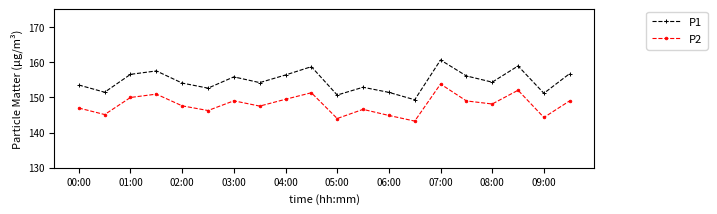

What is the difference between the second highest and second lowest values in the P2 series?

8.0